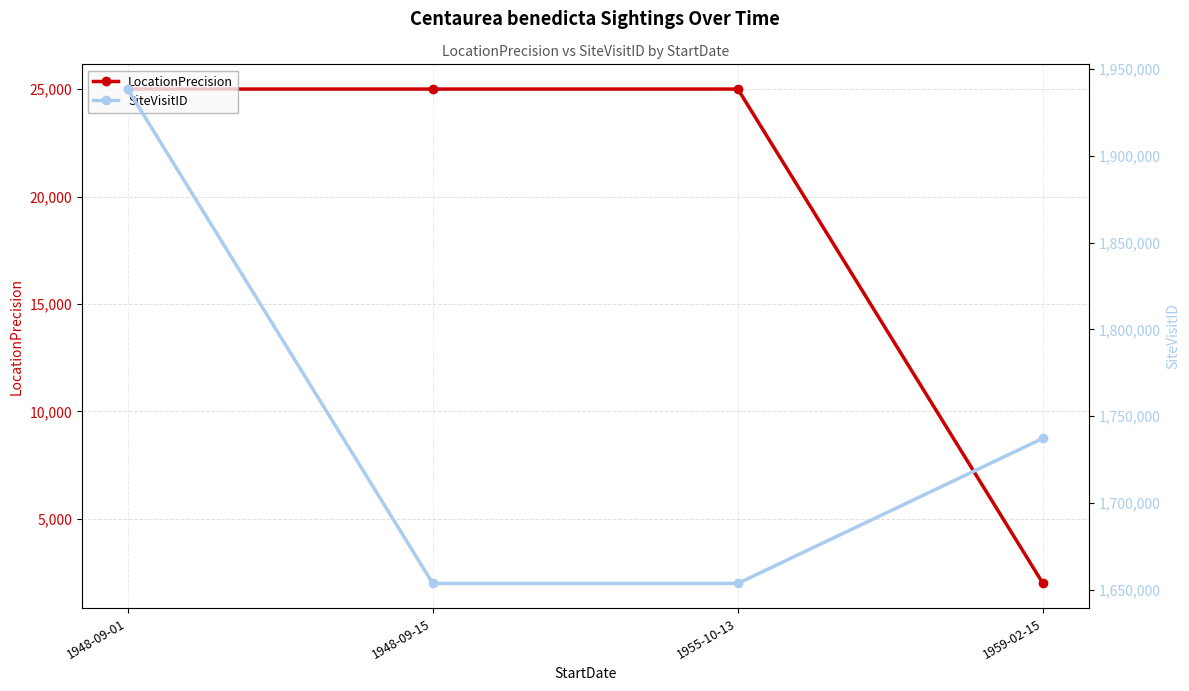

Rank the series at 1955-10-13 from highest to lowest value.

SiteVisitID, LocationPrecision